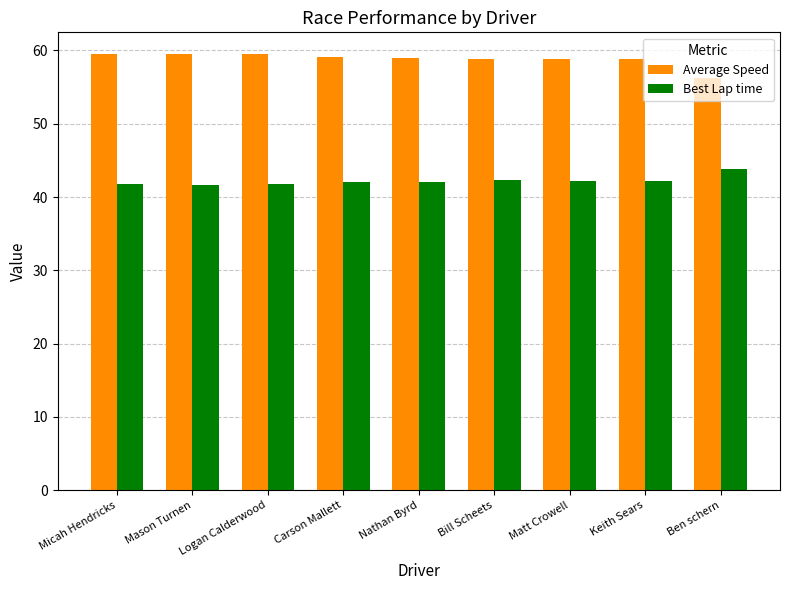

The value of Best Lap time at Carson Mallett is 69.0. True or false?

False